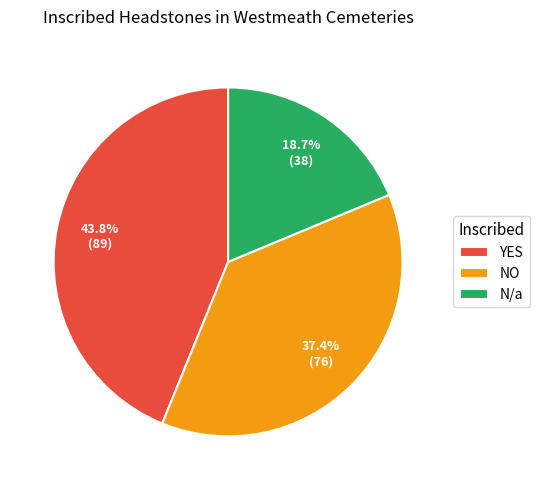

Is there a majority slice in this chart?

No